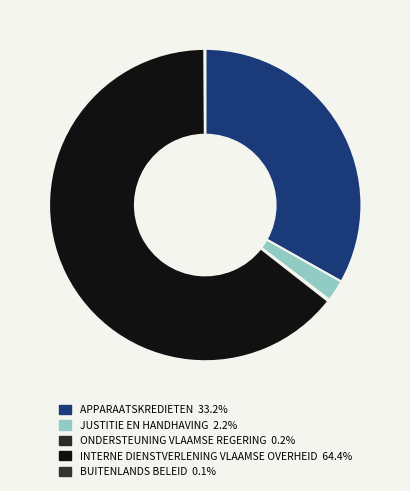

Which category accounts for the majority?

INTERNE DIENSTVERLENING VLAAMSE OVERHEID